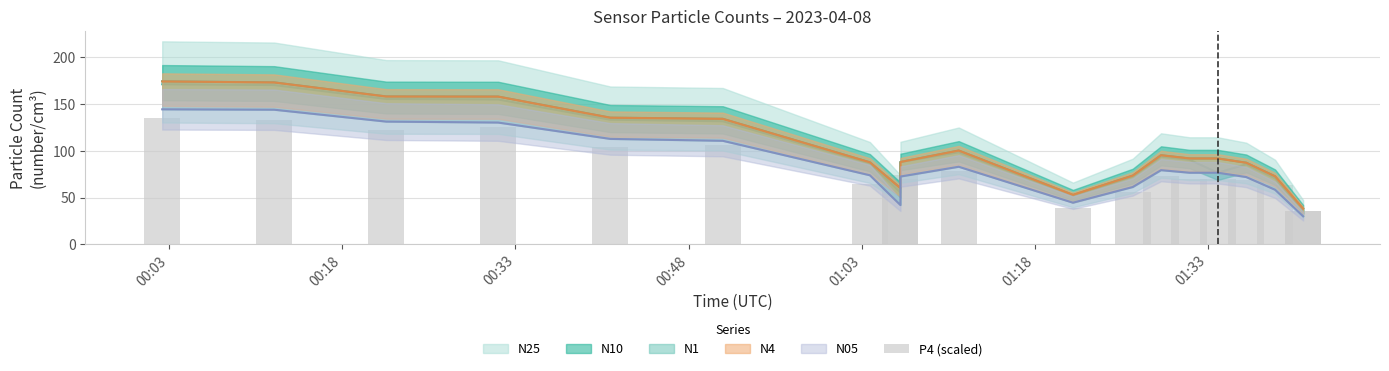

Count the number of values greater than 70.

10